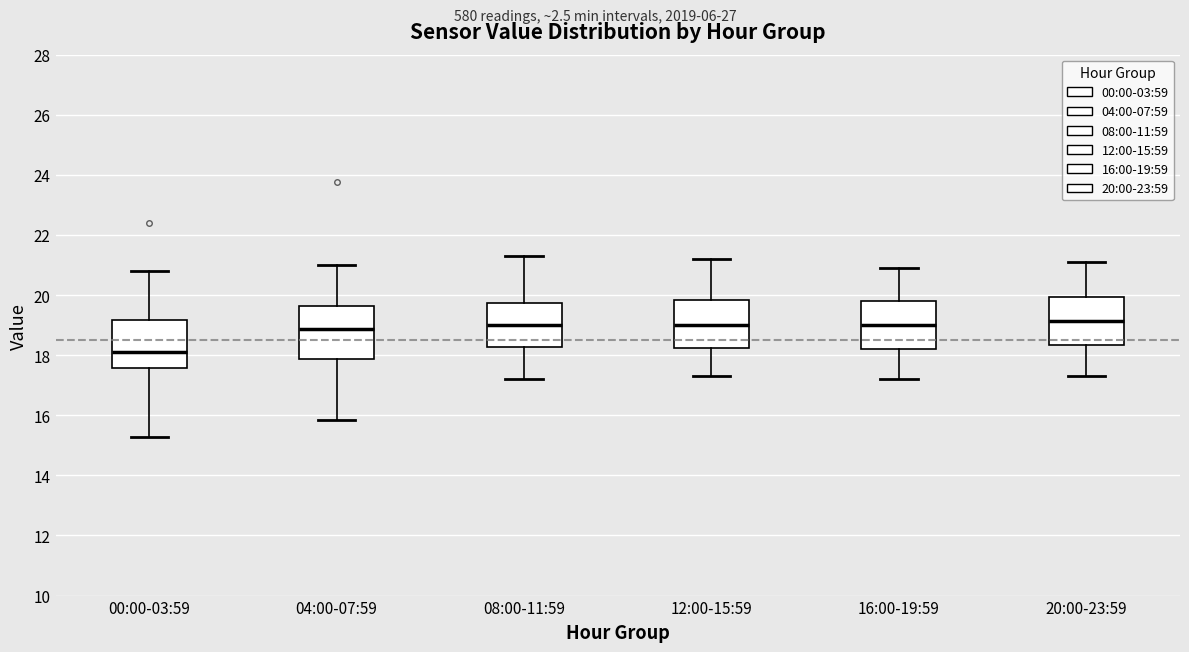

Reading left to right, transcribe this box plot: for each box, give where its median line is, the range the box spans, and where its two whiskers end, as read against the y-axis. The values are not printed on the chart, so give them approximately, as read against the axis.

00:00-03:59: median 18.2, box 17.6 to 19.2, whiskers 15.2 to 20.8
04:00-07:59: median 18.8, box 17.8 to 19.6, whiskers 15.8 to 21.0
08:00-11:59: median 19.0, box 18.2 to 19.8, whiskers 17.2 to 21.4
12:00-15:59: median 19.0, box 18.2 to 19.8, whiskers 17.4 to 21.2
16:00-19:59: median 19.0, box 18.2 to 19.8, whiskers 17.2 to 21.0
20:00-23:59: median 19.2, box 18.4 to 20.0, whiskers 17.4 to 21.2